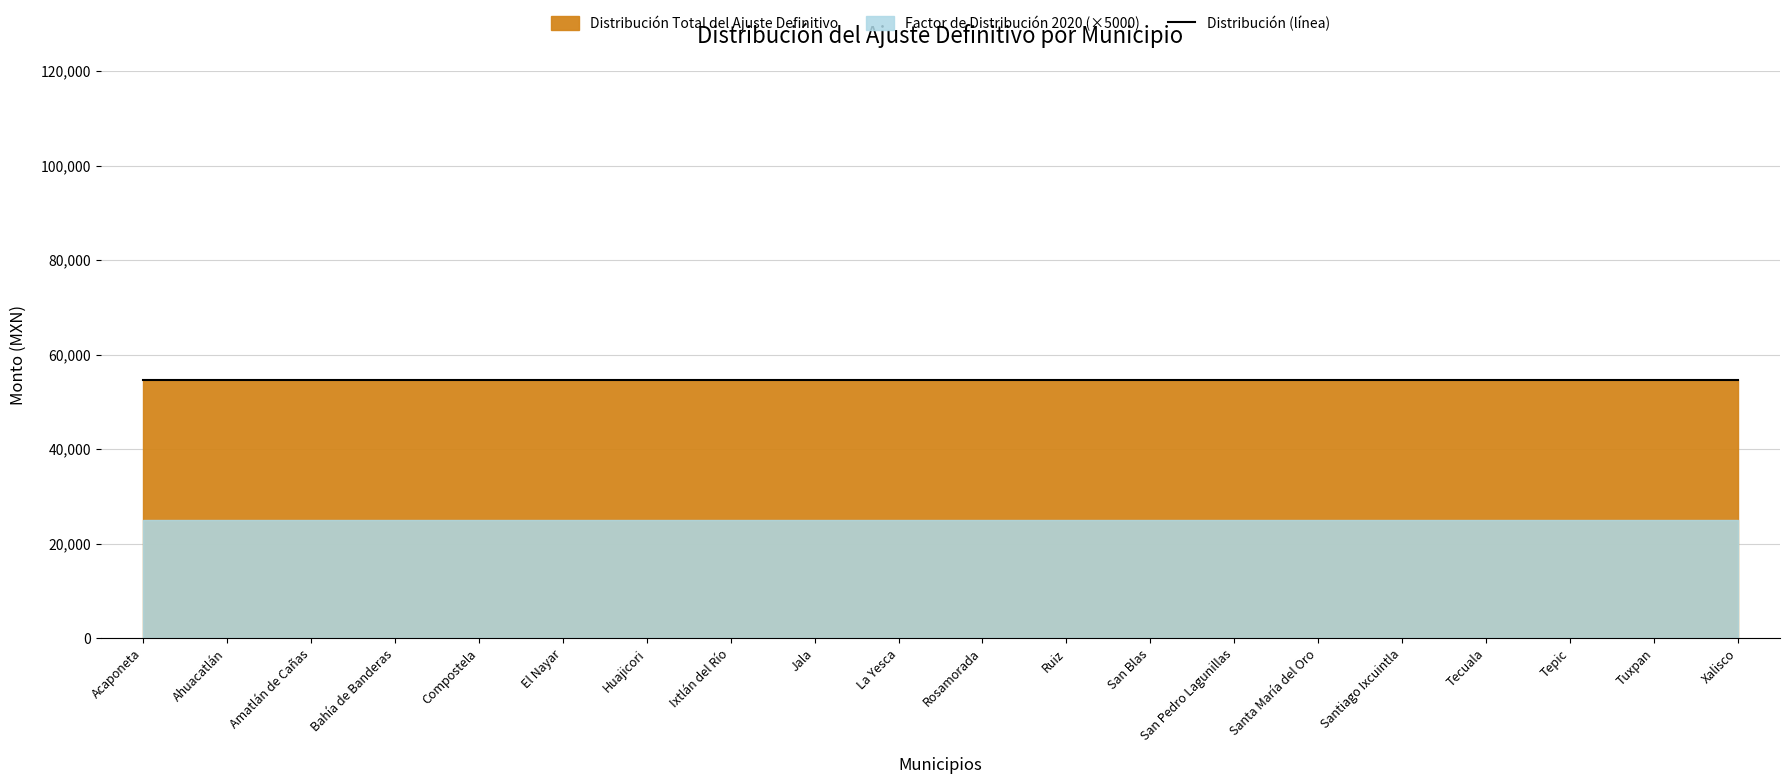

At which category does the chart reach its minimum across all series?

Acaponeta